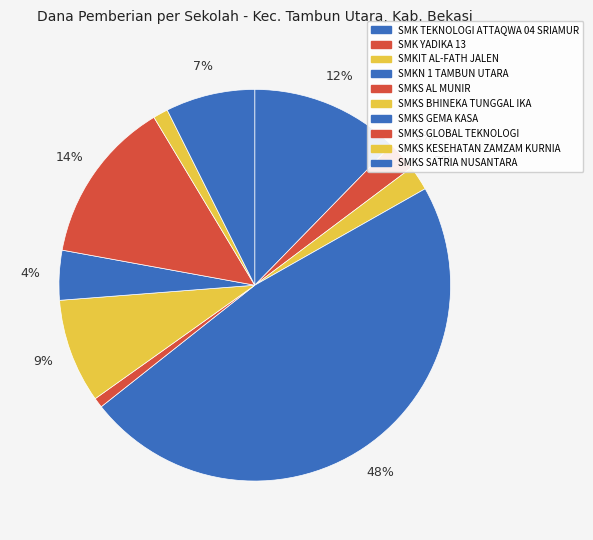

Is there any slice that represents more than half of the pie?

No